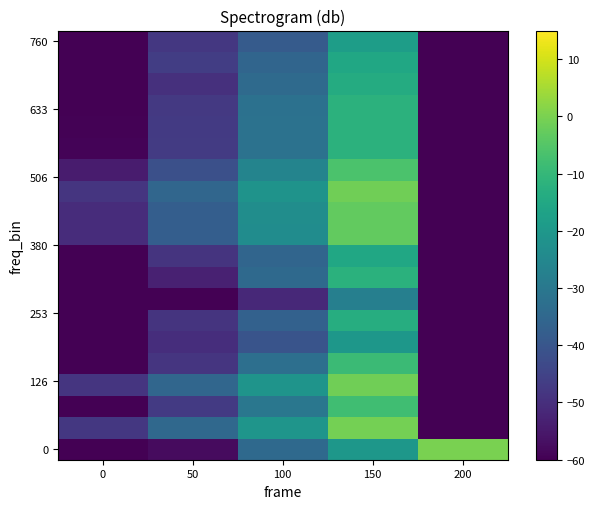

At which category is the sum across all series the highest?

150